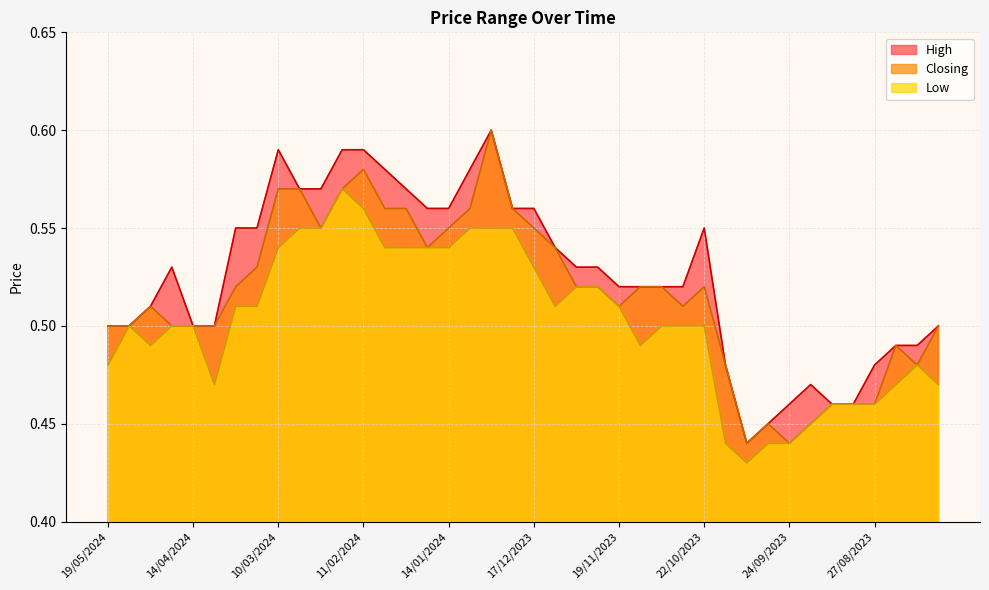

What is the label of the 14th point from the right?

05/11/2023